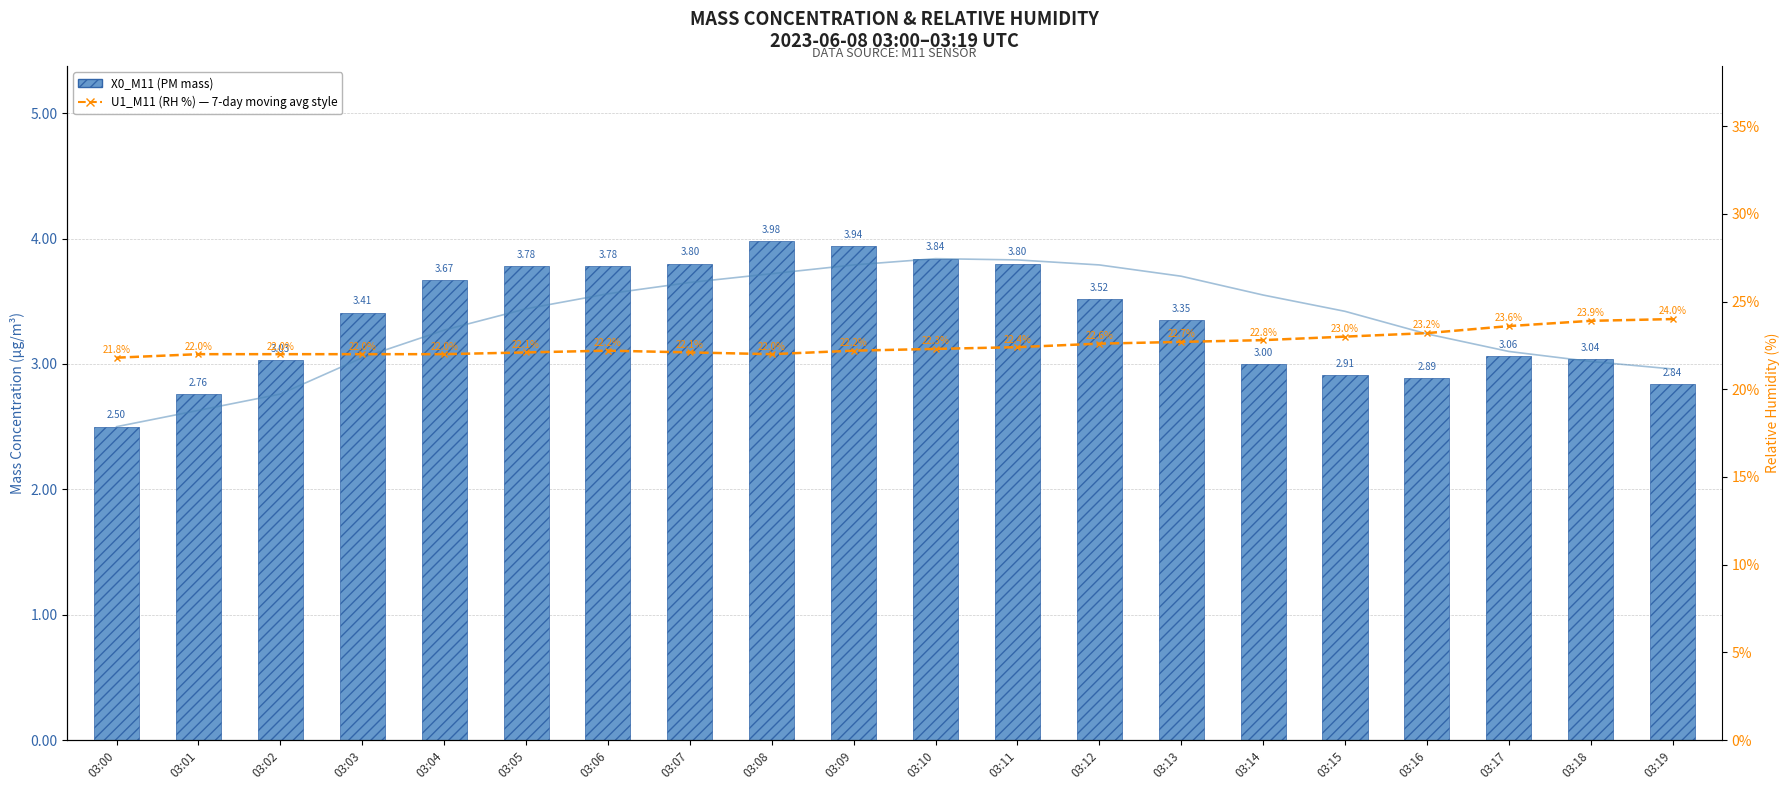

Which category has the highest value in the 7-pt MA X0_M11 series?

03:10